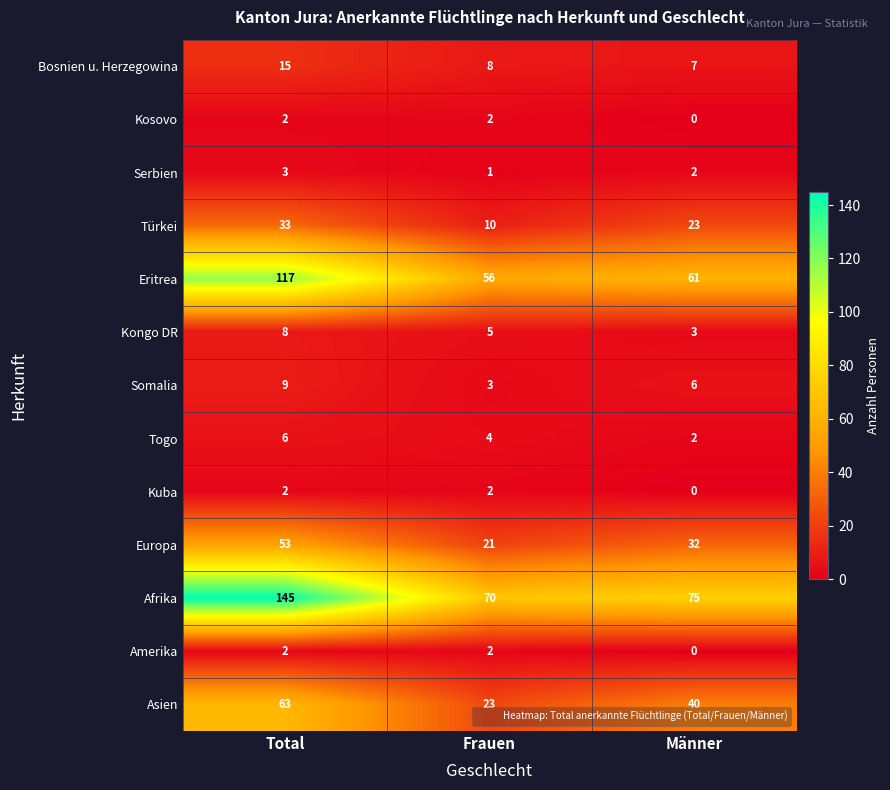

At which label does Serbien first exceed 2?

Total